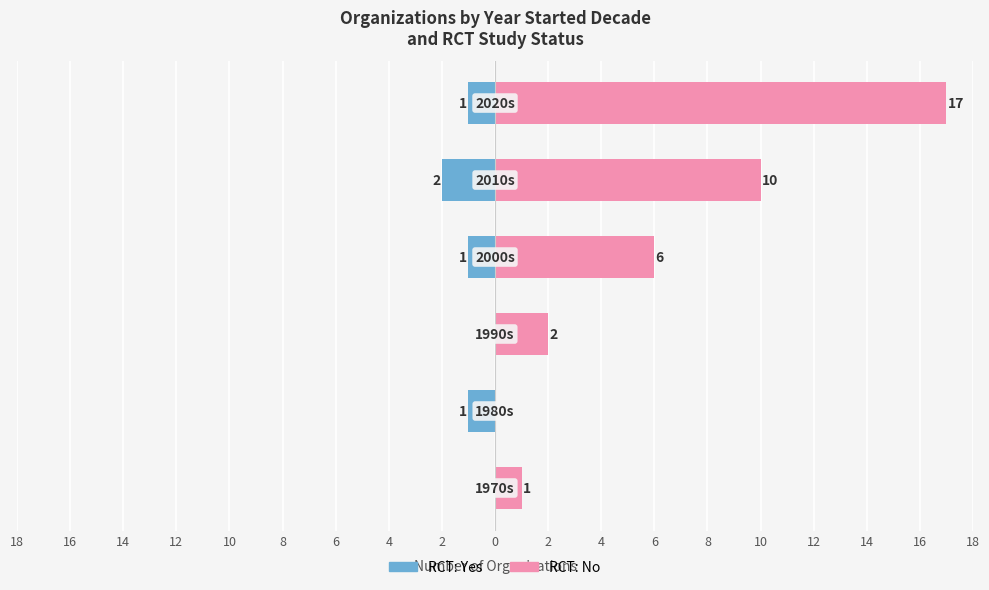

How many data points in No (RCT) are above 6?

2